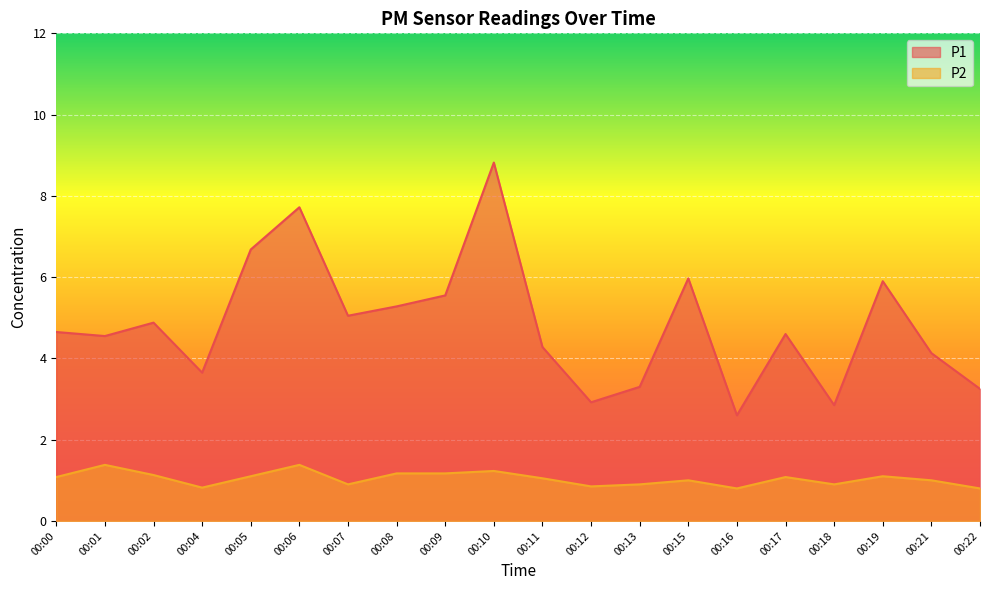

The P1 series shows 7.7 at 00:06. True or false?

True